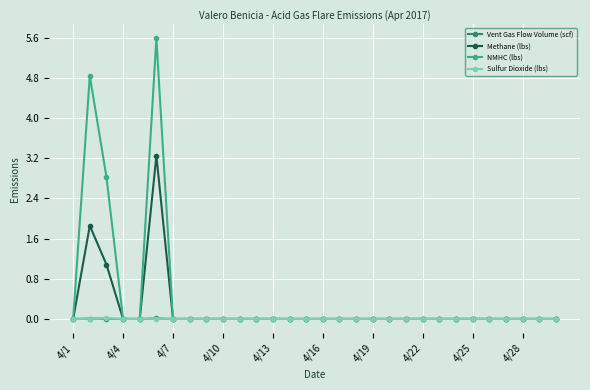

What is the maximum value shown in the chart?

5.6